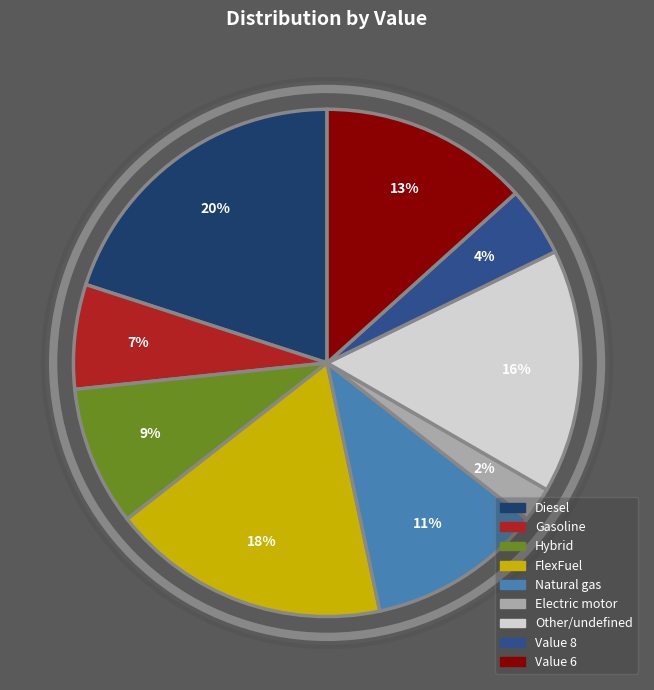

Is it true that Hybrid is 9% of the pie?

True